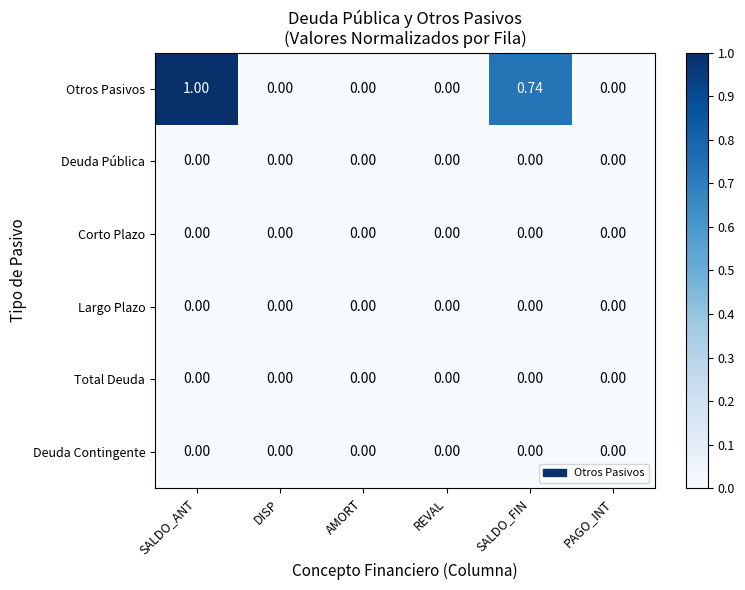

Which series has the widest spread of values?

Otros Pasivos